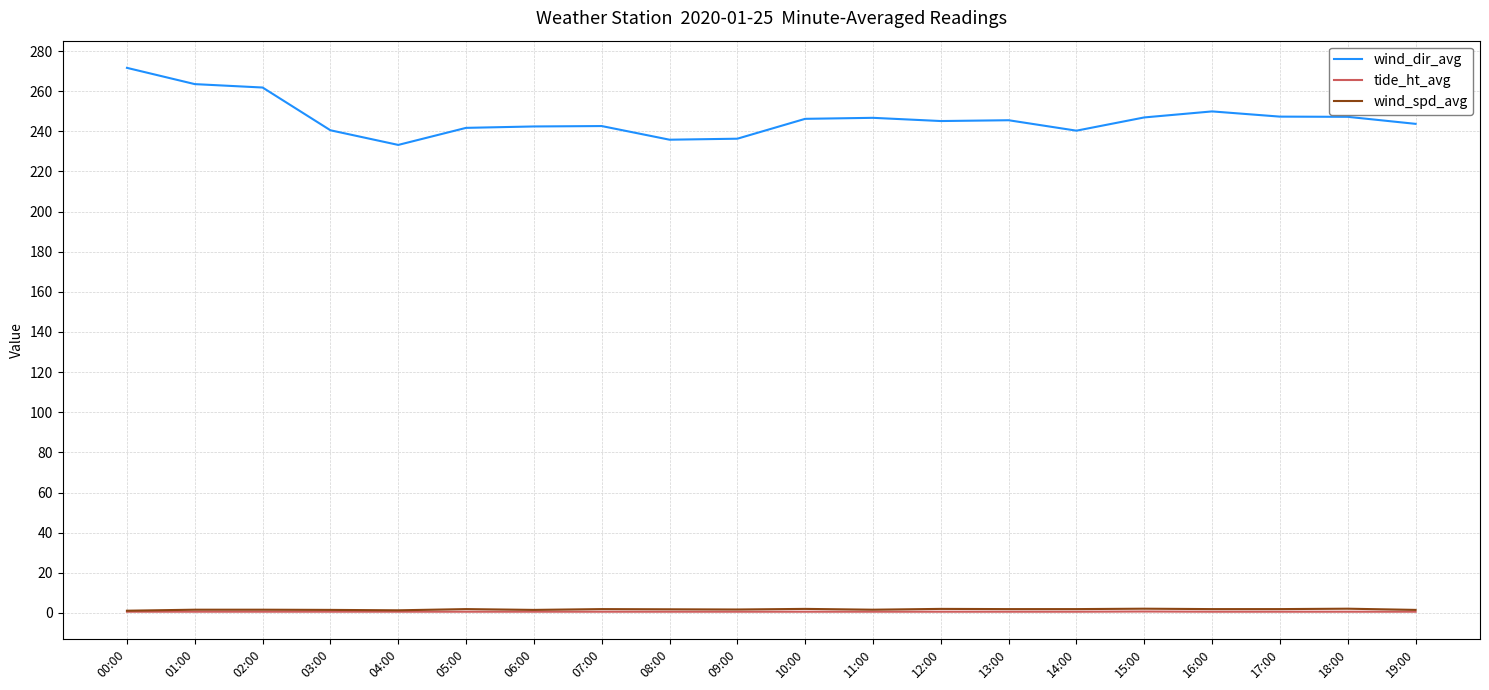

Does the chart display data point markers on the line(s)?

No